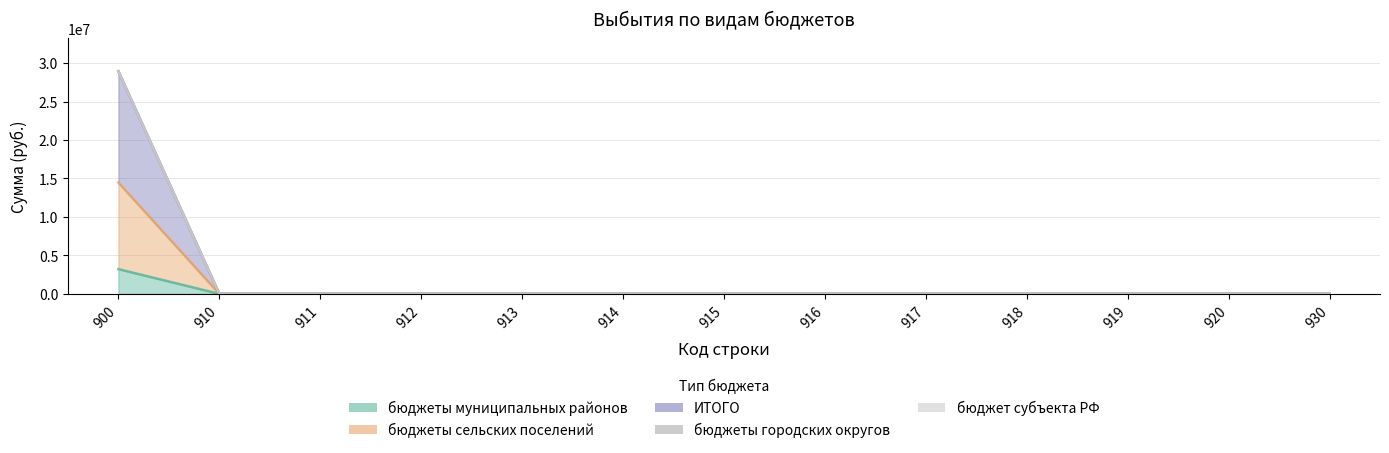

True or false: бюджеты сельских поселений has more than 1 points higher than both neighbors.

False